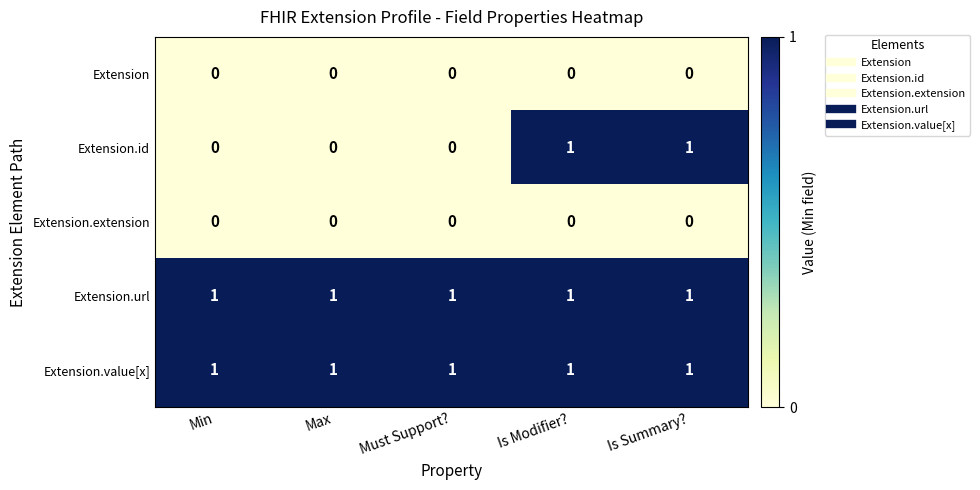

At how many categories does at least one series exceed 0?

5